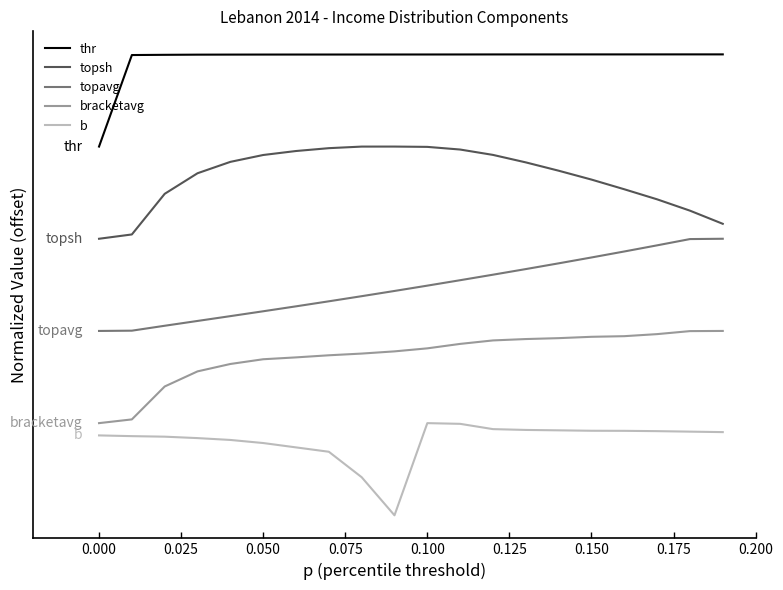

Rank the series by their maximum value, from highest to lowest.

thr, topsh, topavg, bracketavg, b